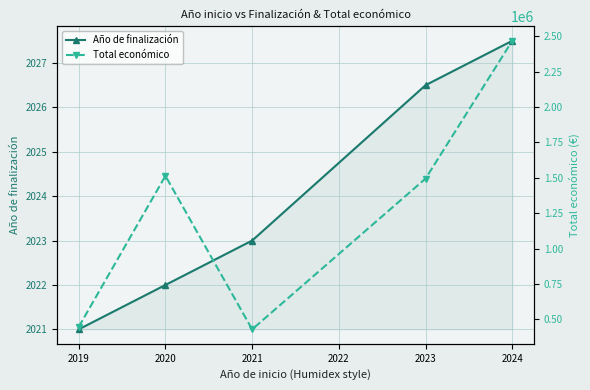

Where is Año de finalización nearest to the value 2024?

2021